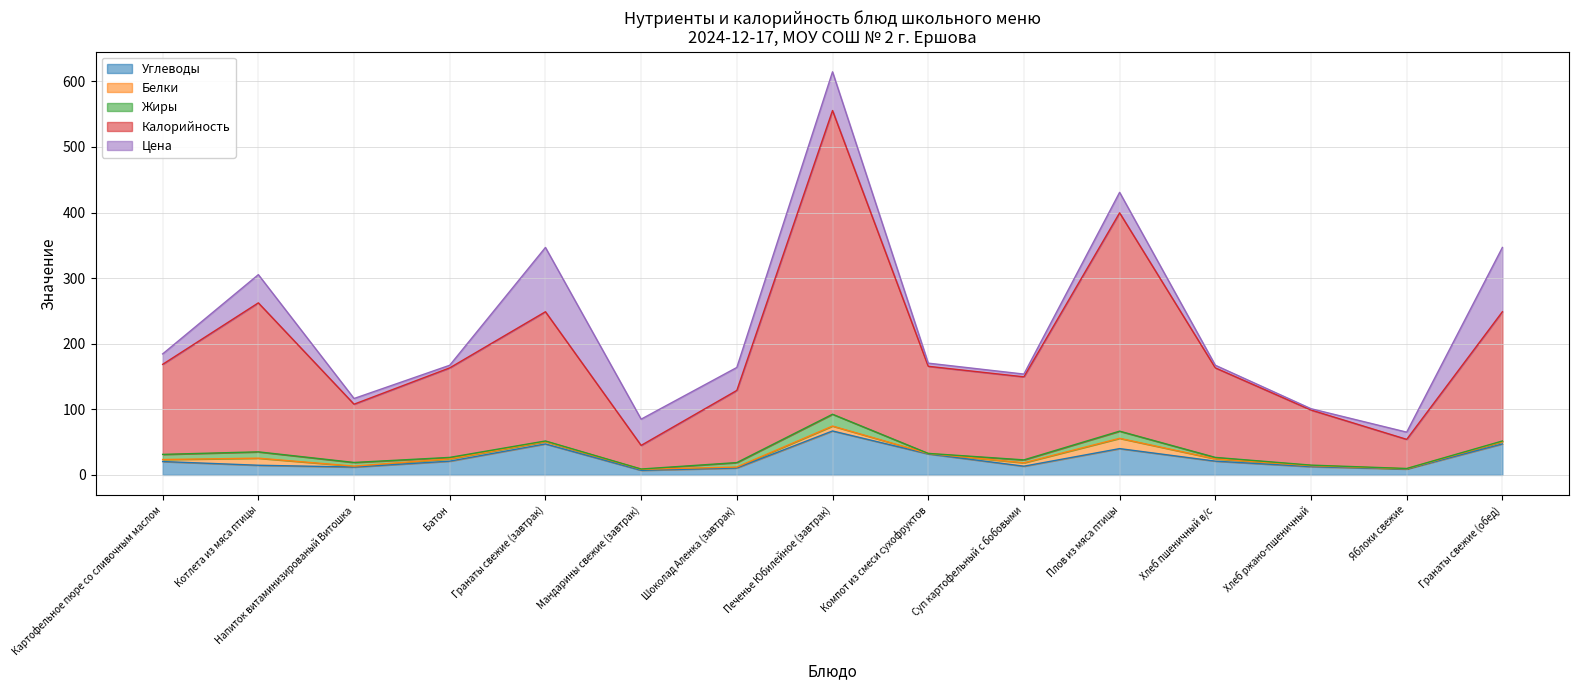

How many interior local peaks does the Цена series have?

4